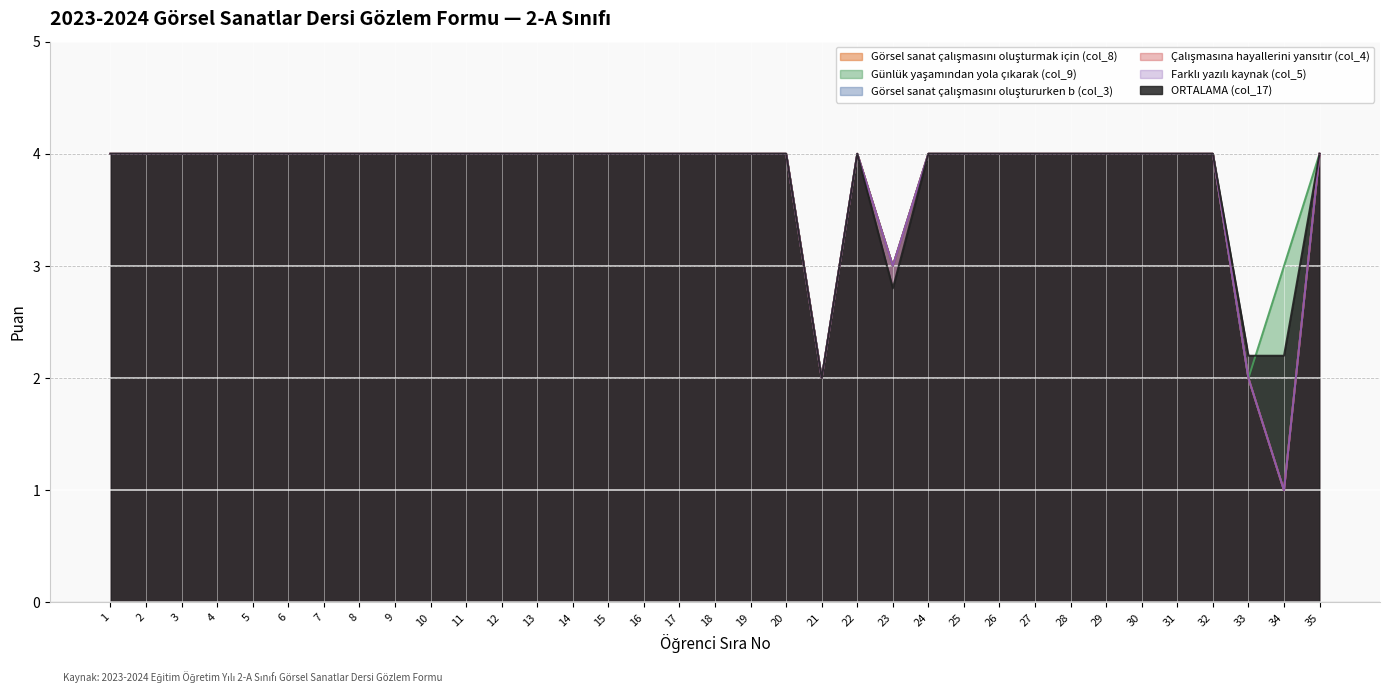

Which series has the largest total across all categories?

Günlük yaşamından yola çıkarak (col_9)